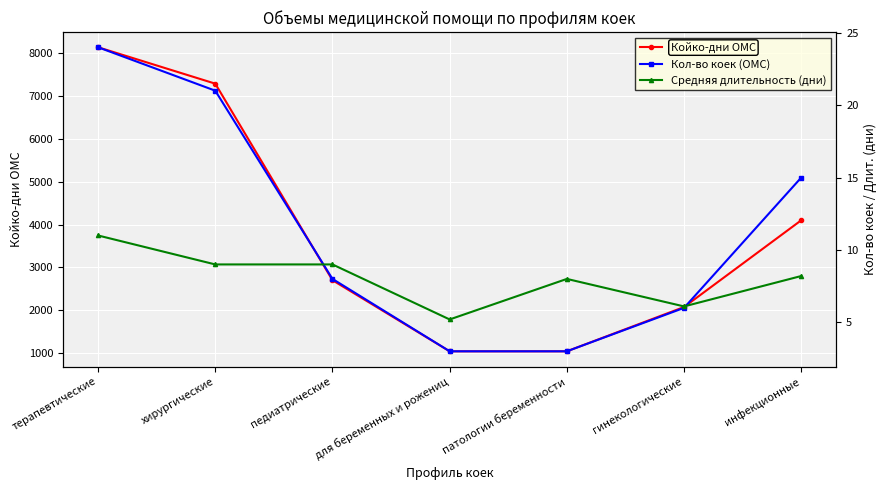

What are all the series names shown in the legend?

Койко-дни ОМС, Кол-во коек (ОМС), Средняя длительность (дни)